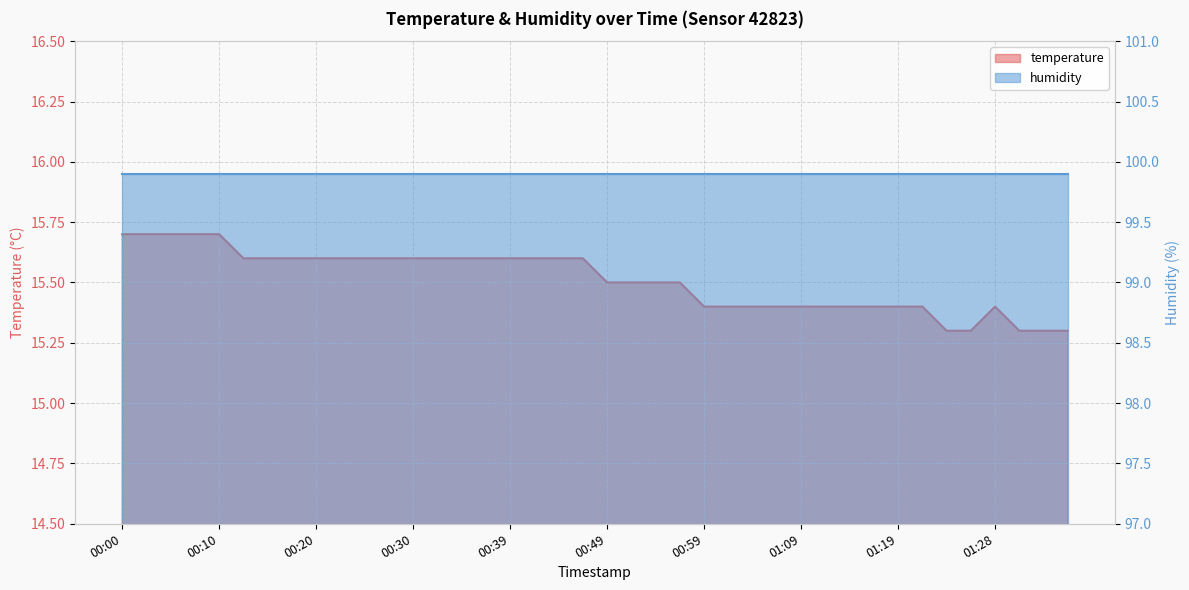

Rank the categories by value from highest to lowest.

00:00, 00:03, 00:05, 00:08, 00:10, 00:13, 00:15, 00:17, 00:20, 00:22, 00:25, 00:27, 00:30, 00:32, 00:34, 00:37, 00:39, 00:42, 00:44, 00:47, 00:49, 00:51, 00:54, 00:56, 00:59, 01:01, 01:04, 01:06, 01:09, 01:11, 01:14, 01:16, 01:19, 01:21, 01:28, 01:23, 01:26, 01:31, 01:33, 01:36